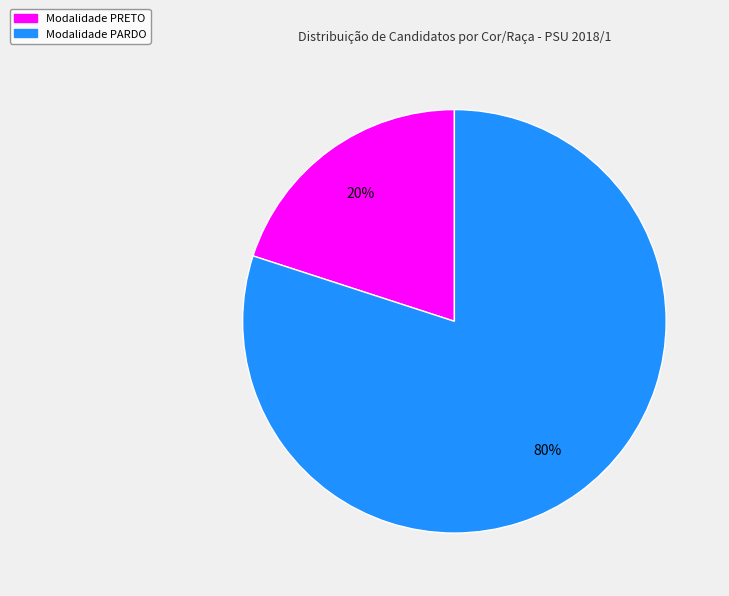

To the nearest percent, what is the average slice percentage?

50%